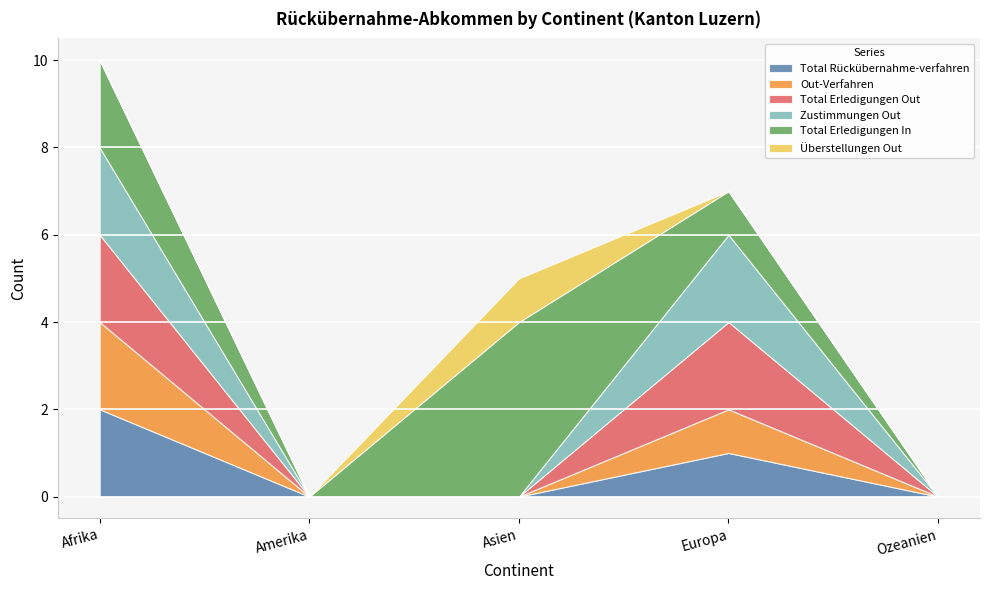

Which has a higher value, Europa or Amerika?

Europa